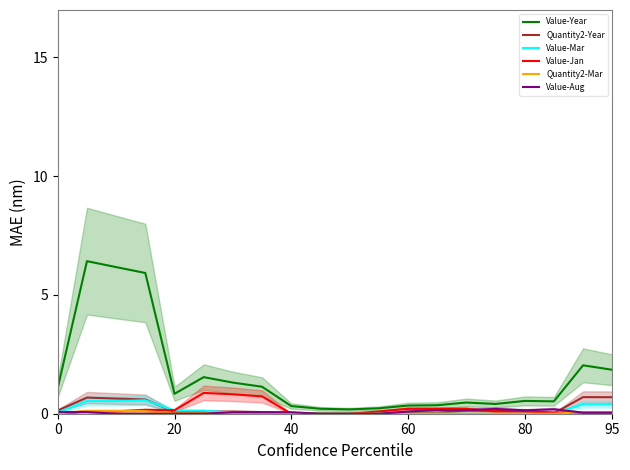

True or false: Quantity2-Year has a value of 0.7 at 95.

True